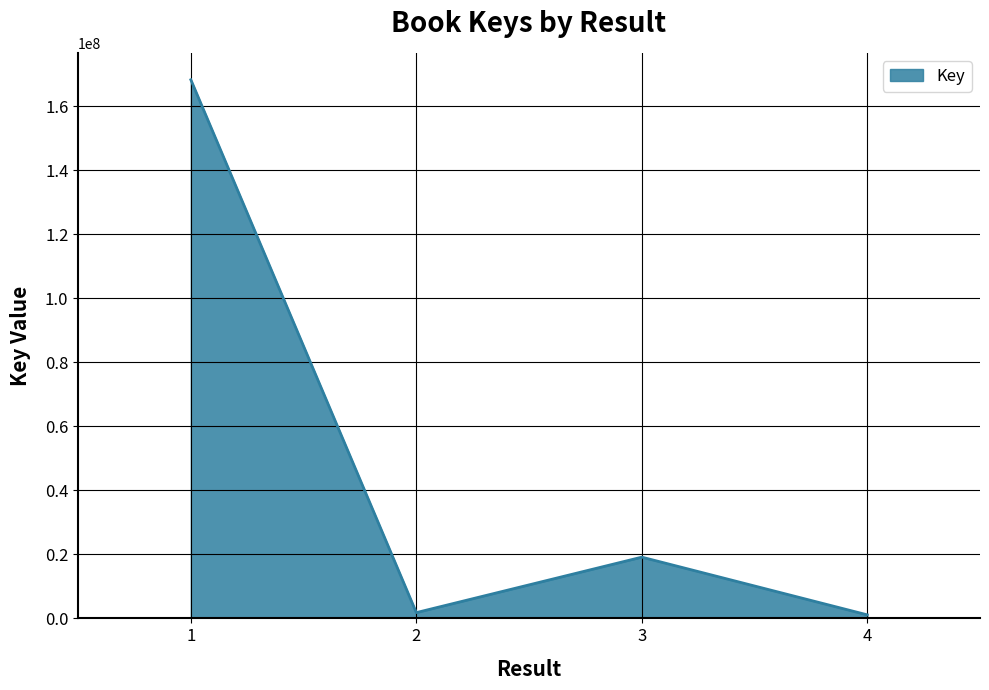

At which category does the data reach its first local peak?

3